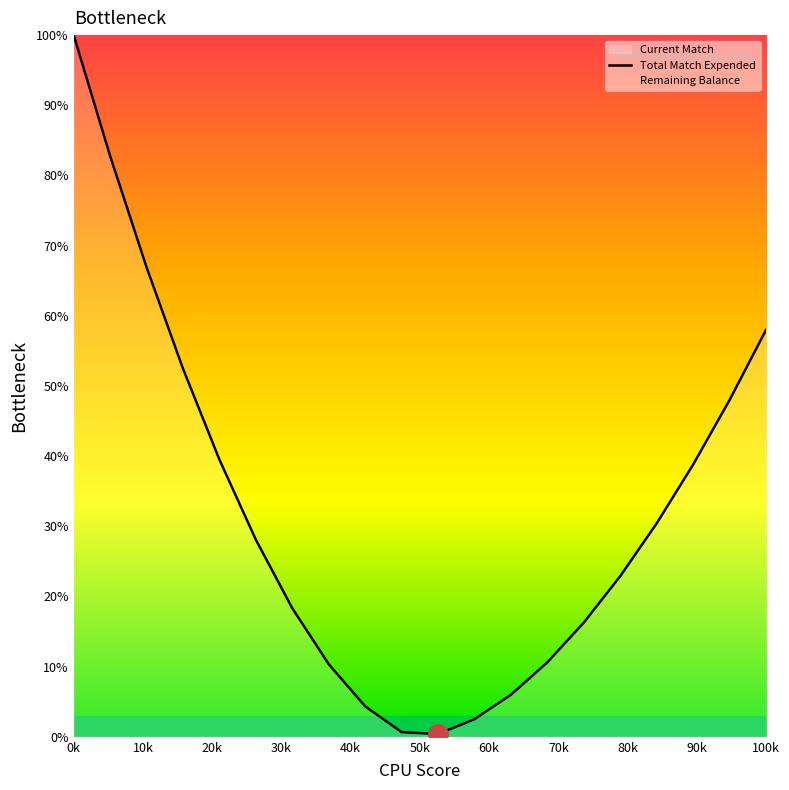

At which label does Total Match Expended reach its peak?

0k